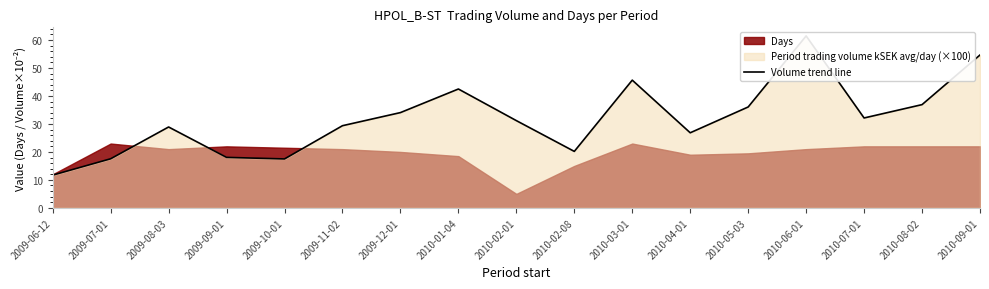

How many lines are shown in the chart?

1